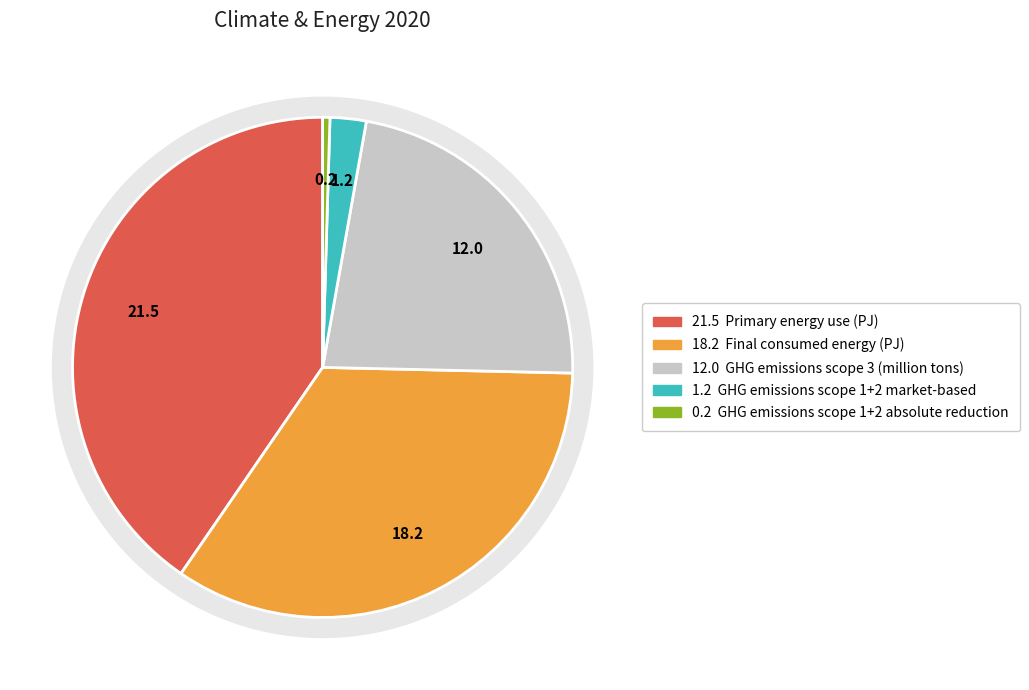

What is the change in value from Primary energy use (PJ) to GHG emissions scope 3 (million tons)?

-9.5